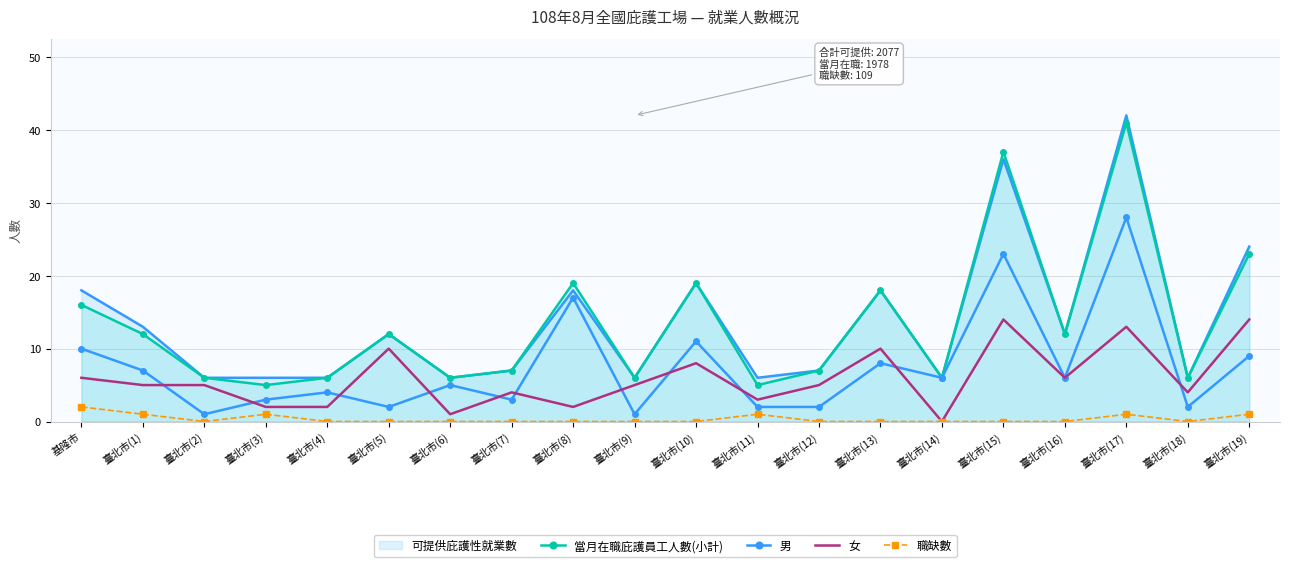

What is the sum of the 當月在職庇護員工人數(小計) values at 臺北市(12) and 臺北市(11)?

12